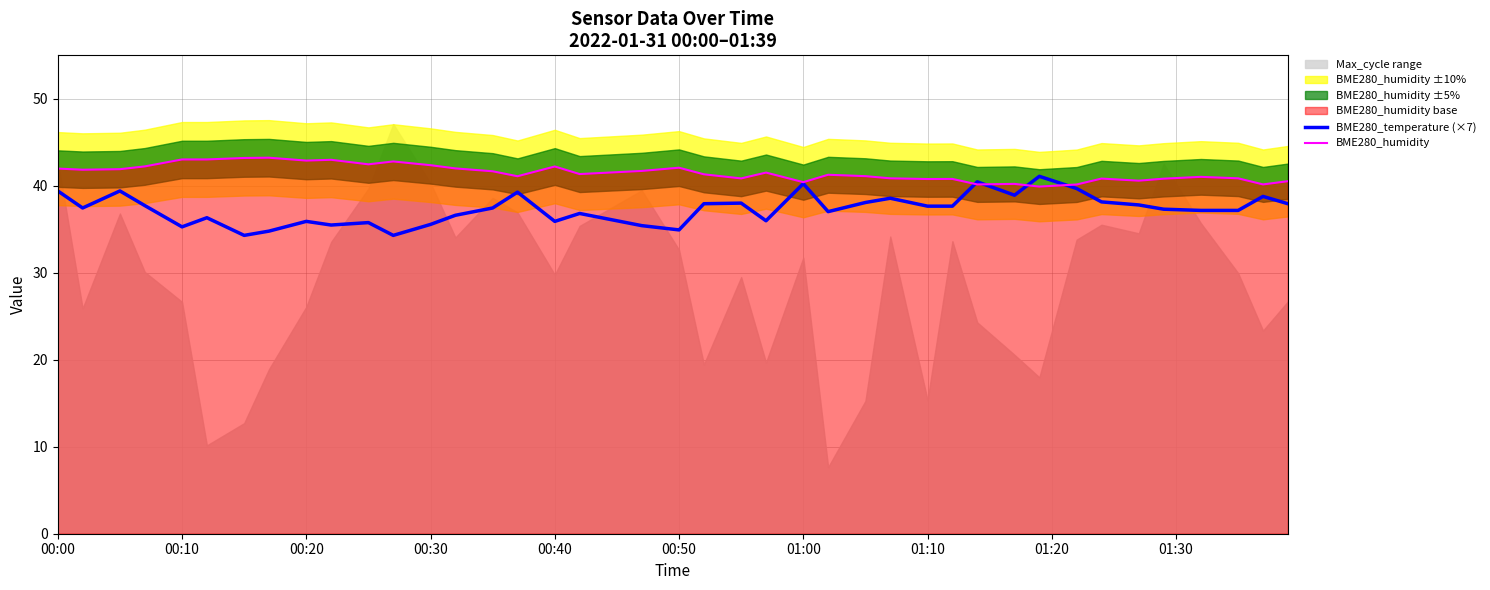

True or false: BME280_humidity has a value of 60.3 at 00:40.

False